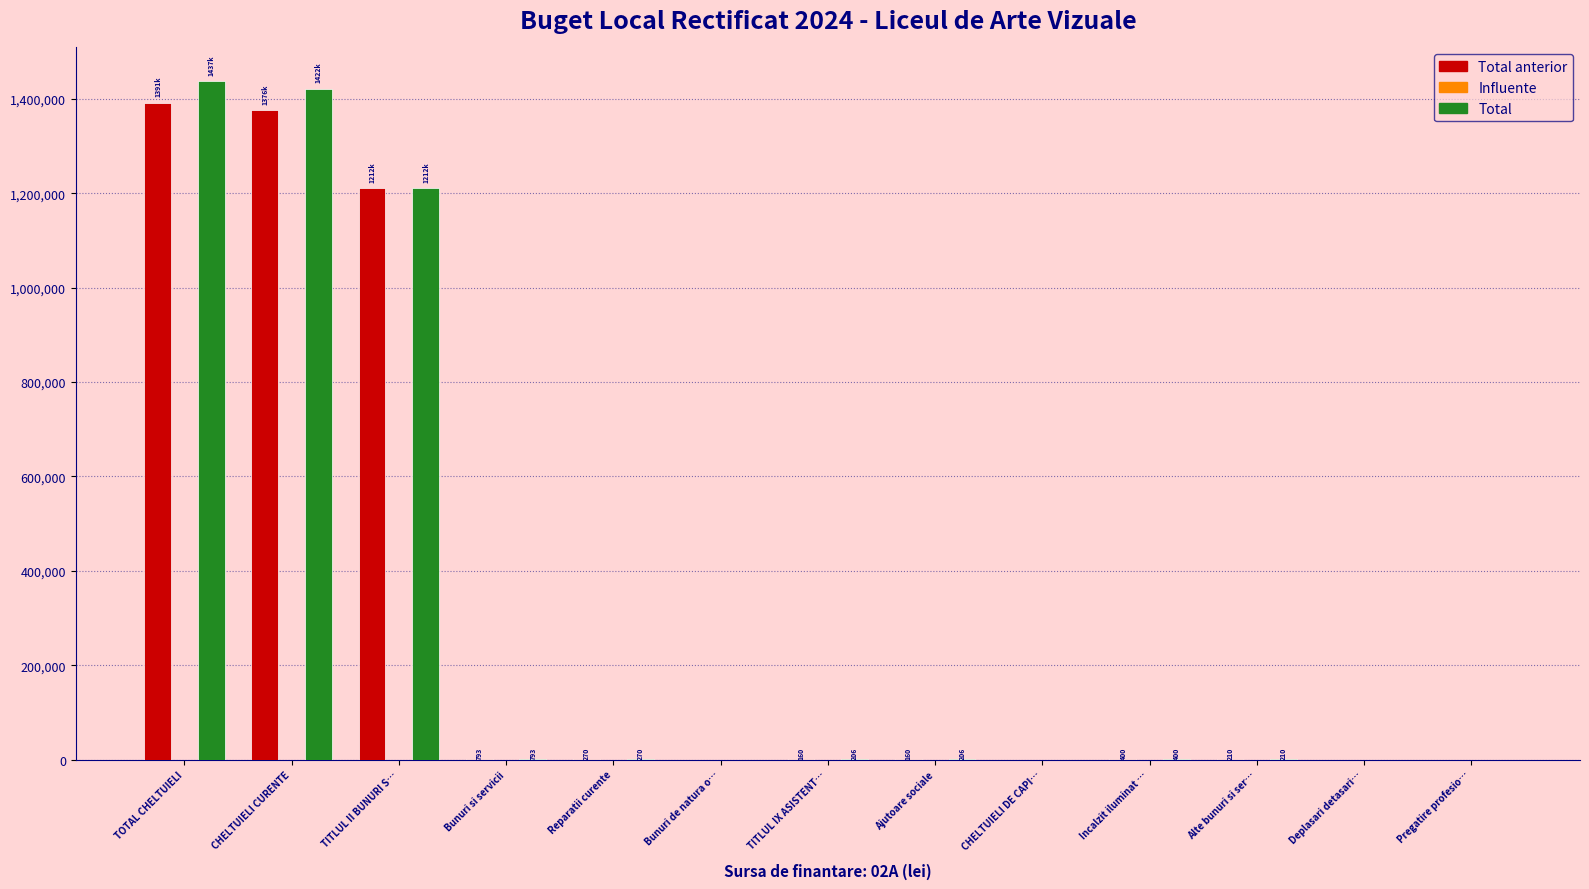

What is the sum of all Total values?

4072721.5